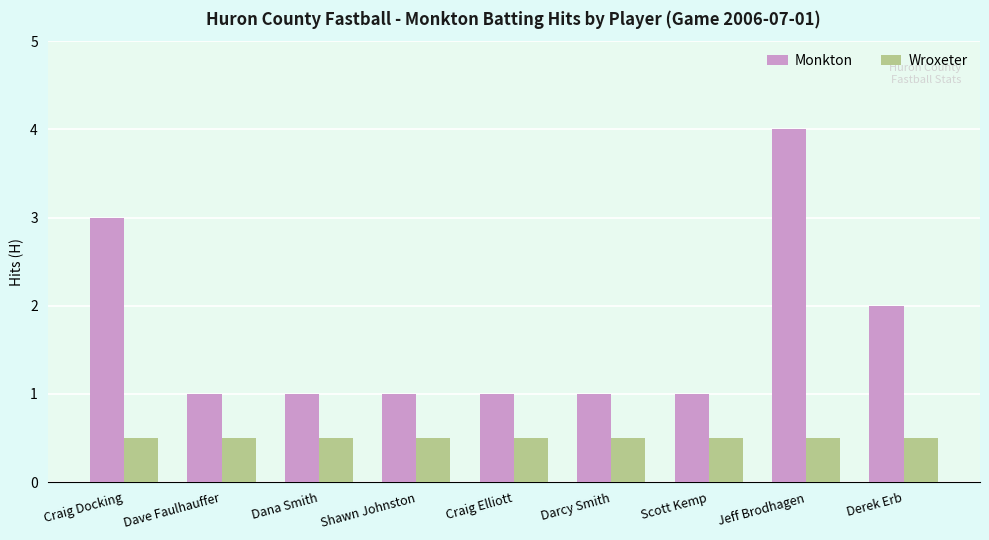

What is the sum of the Monkton values at Shawn Johnston and Scott Kemp?

2.0